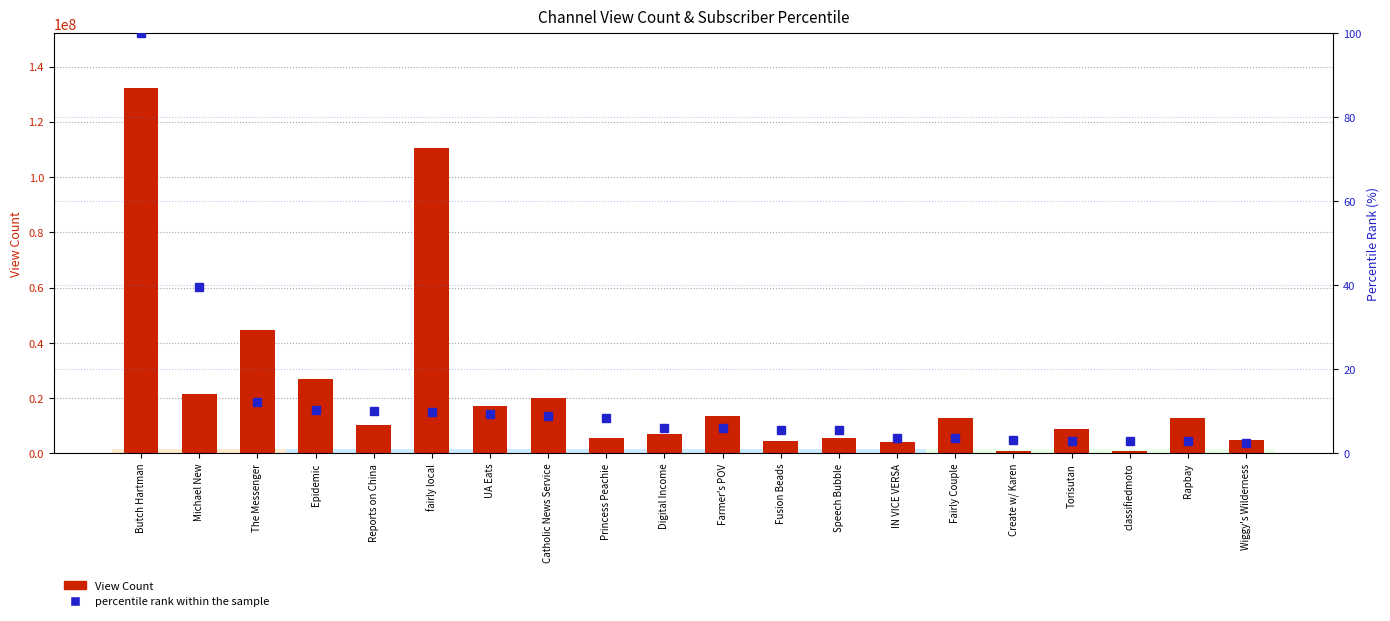

What is the total value across all series at Torisutan?

8900417.0